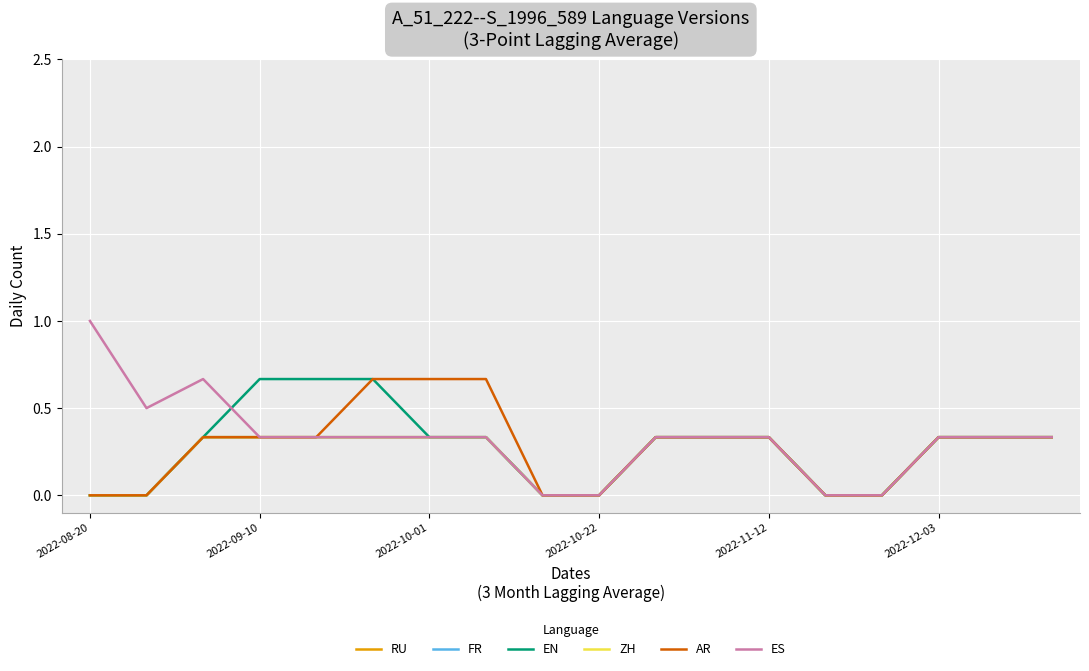

Does the chart display data point markers on the line(s)?

No